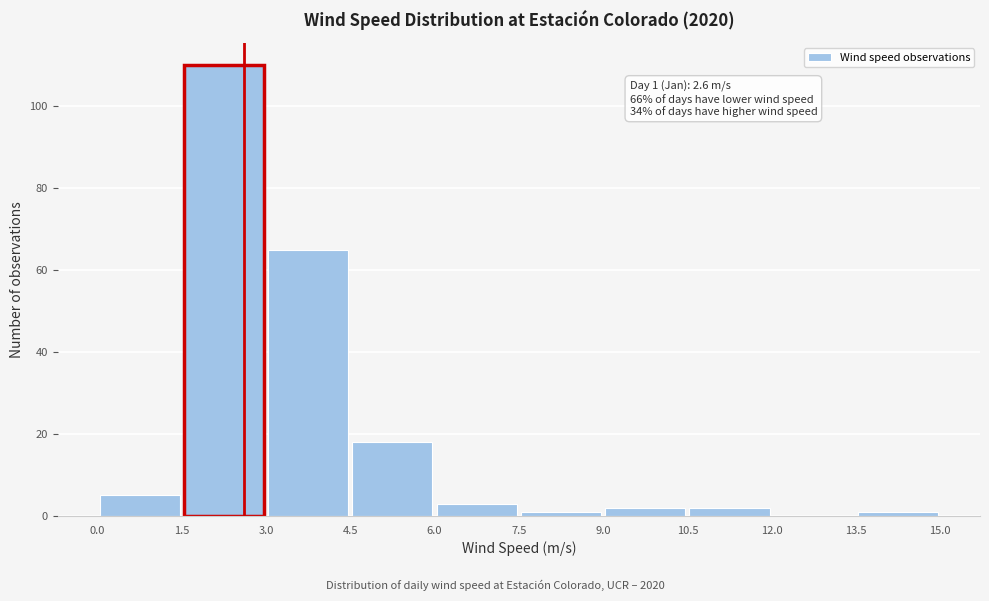

Which range on the x-axis has the tallest bar?

1.5 to 3.0